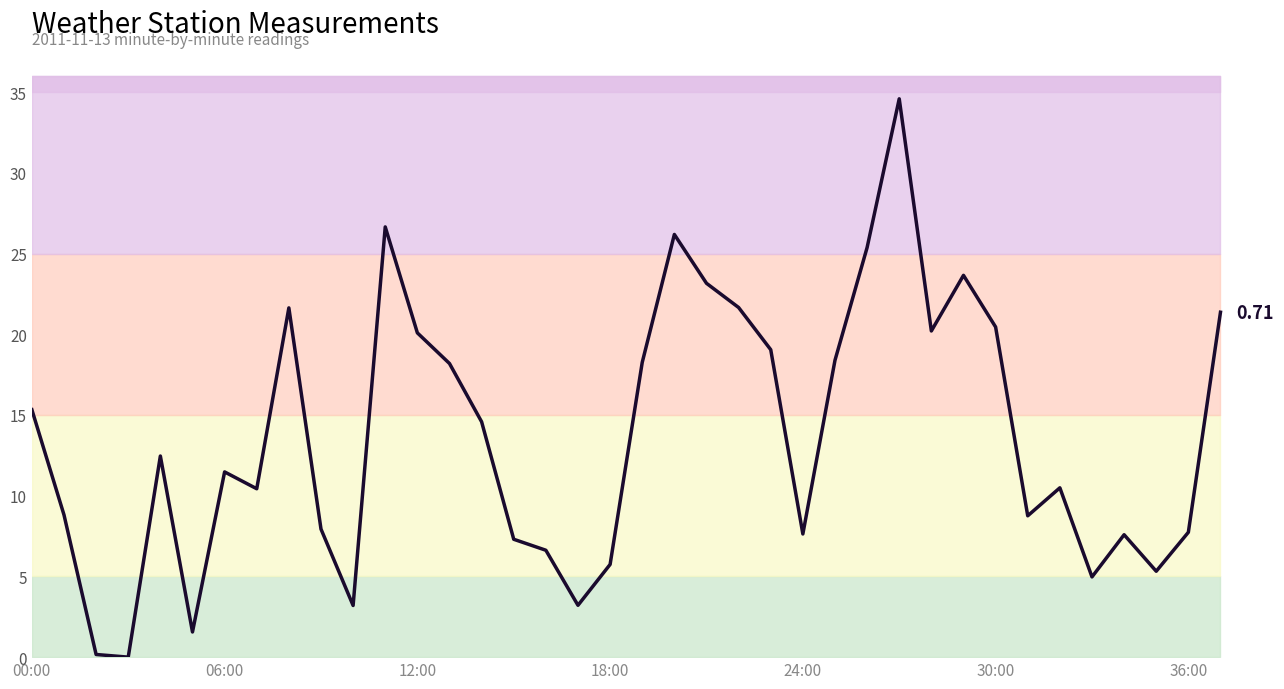

What is the difference between the values at 26 and 00:00?

10.0